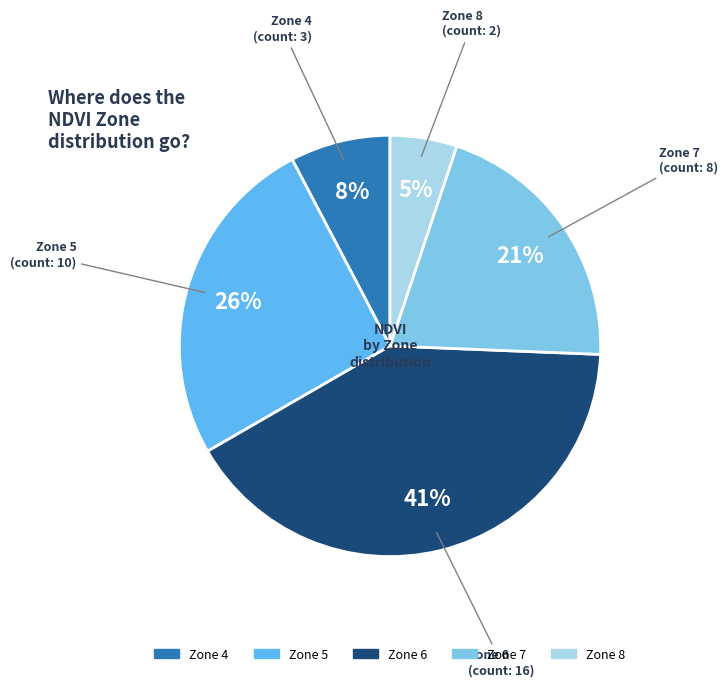

Count the number of slices in the pie.

5